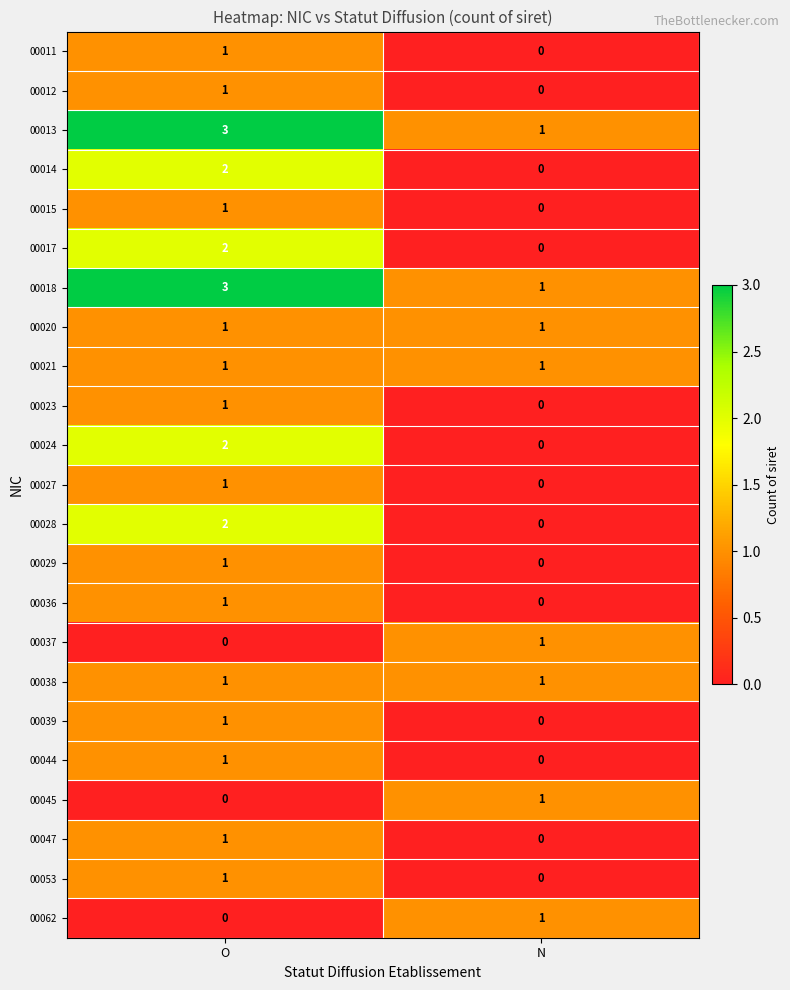

Rank the categories by 00044 value from lowest to highest.

N, O